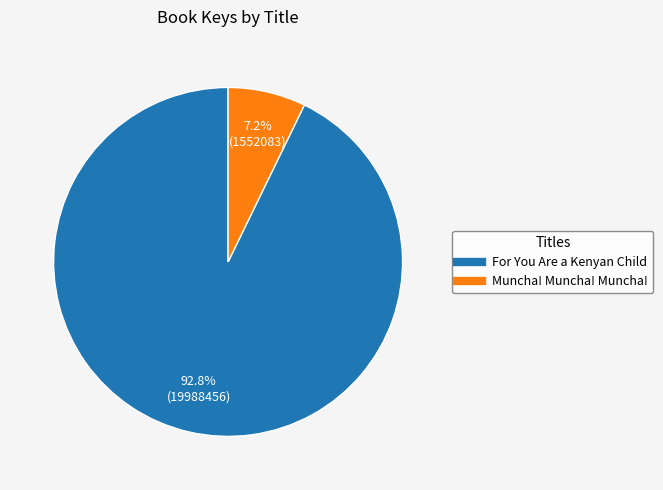

What percentage is NOT represented by Muncha! Muncha! Muncha!?

92.8%